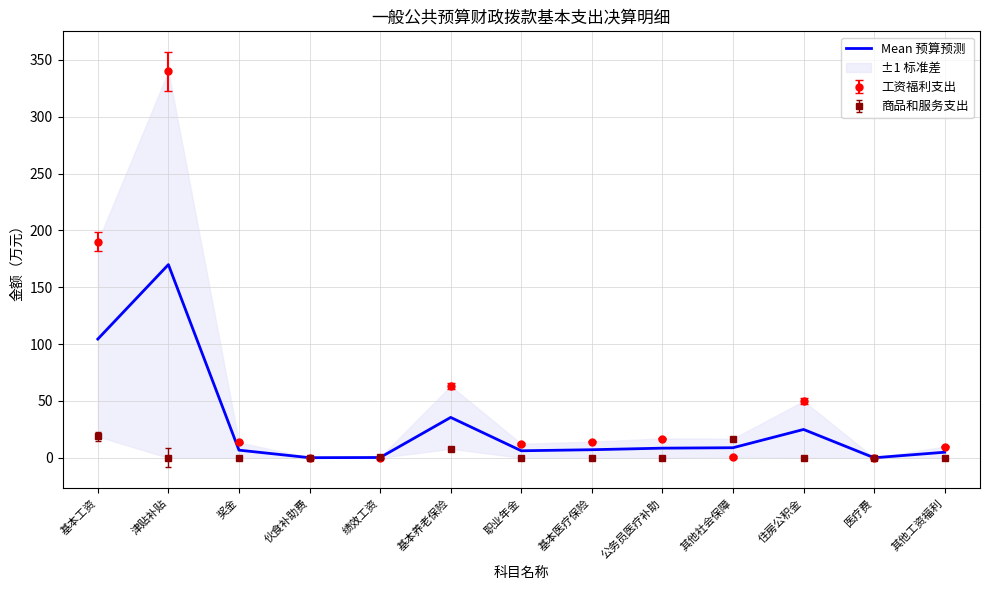

At which label does the data first exceed 7?

基本工资